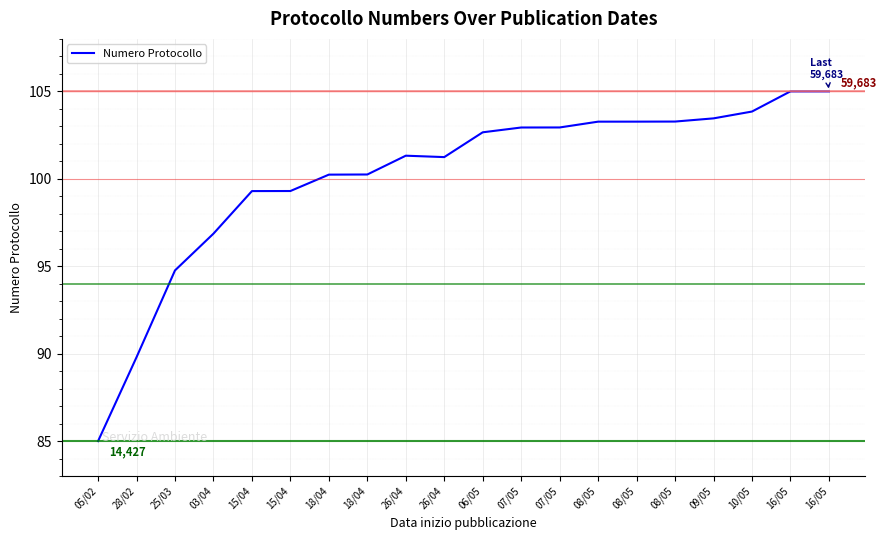

Which category has the lowest value across all series?

05/02